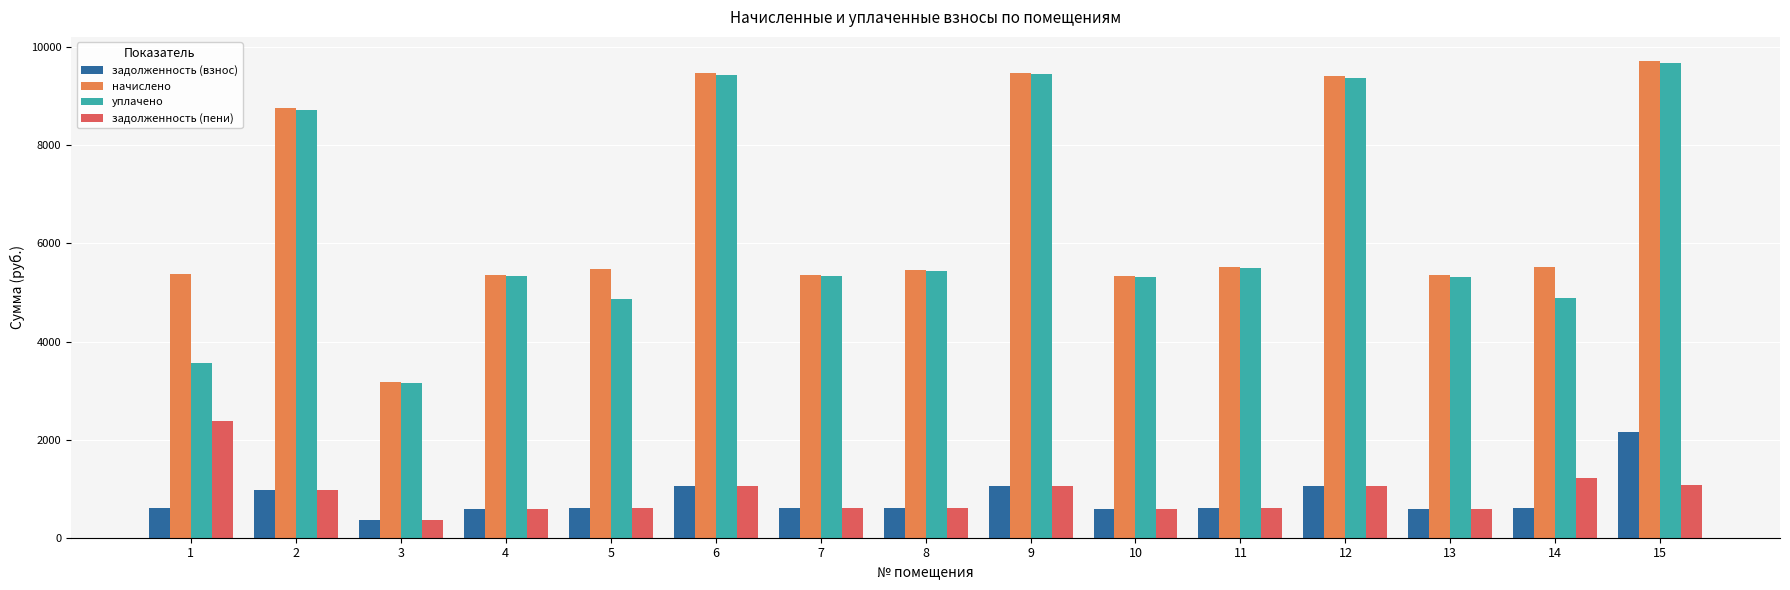

What is the smallest value displayed?

352.9